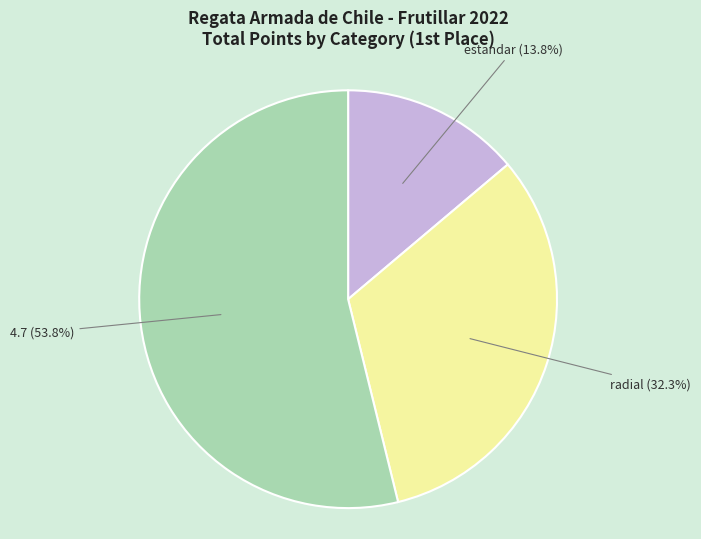

Which slice represents more than half of the pie?

4.7